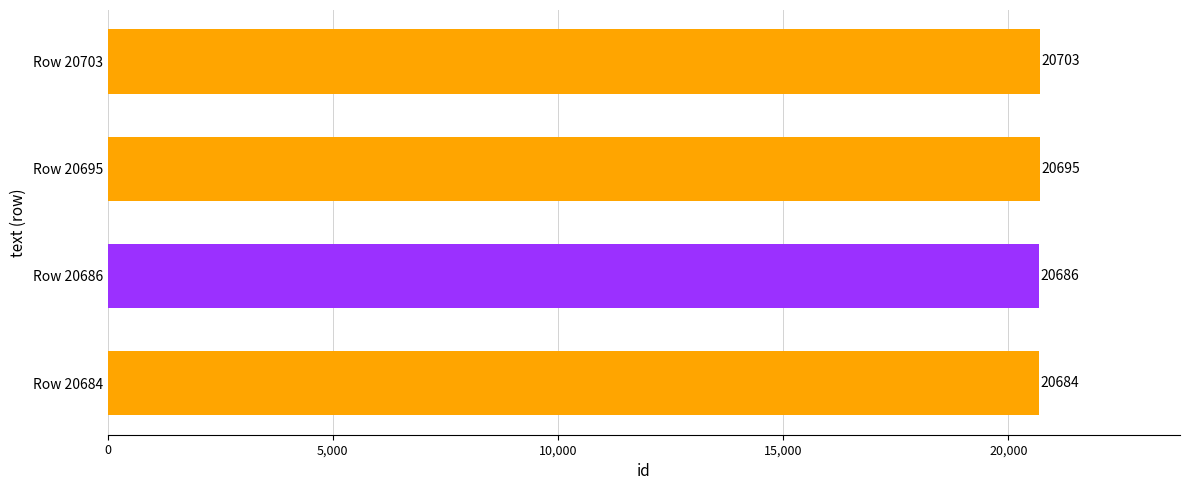

How many bars are there in total?

4